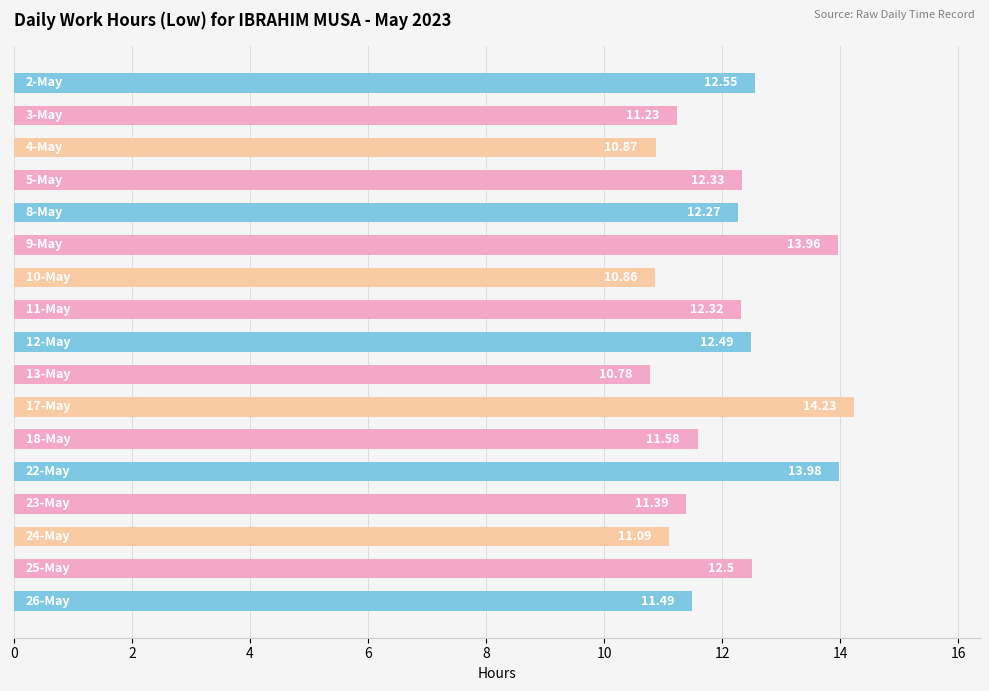

What is the average value?

12.1